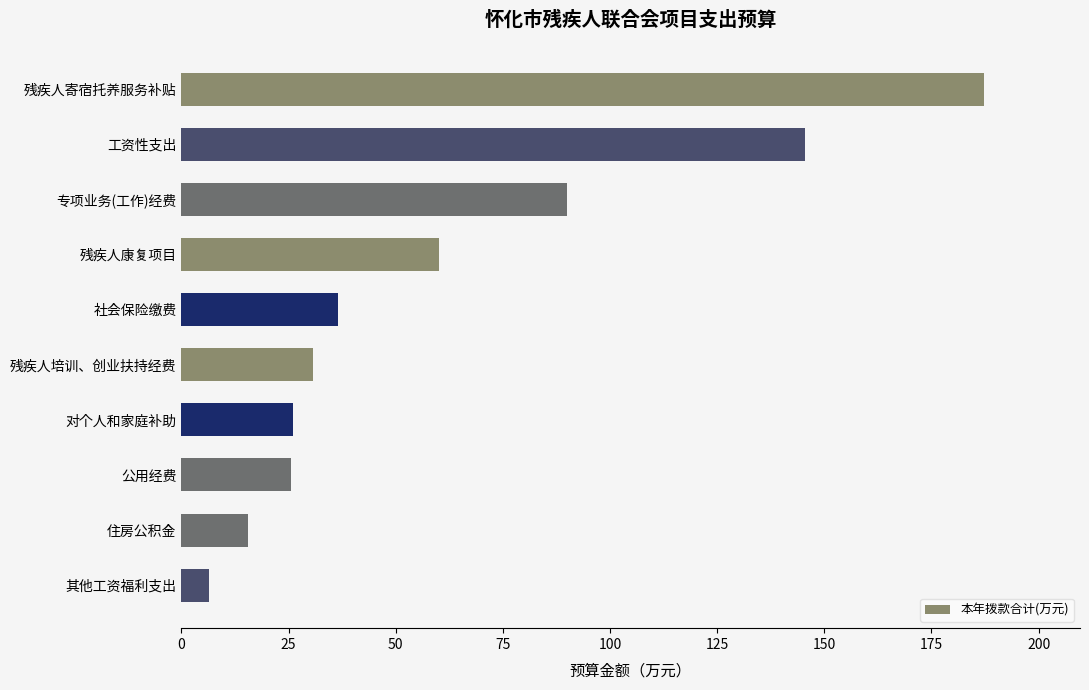

What is the label of the 2nd bar from the bottom?

住房公积金